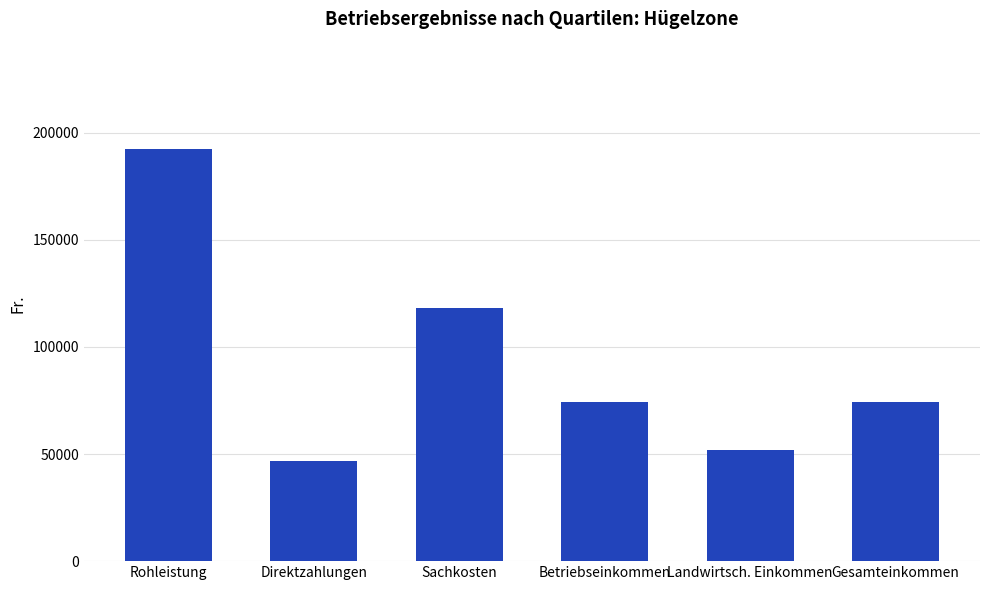

At which label does the data first exceed 74309?

Rohleistung